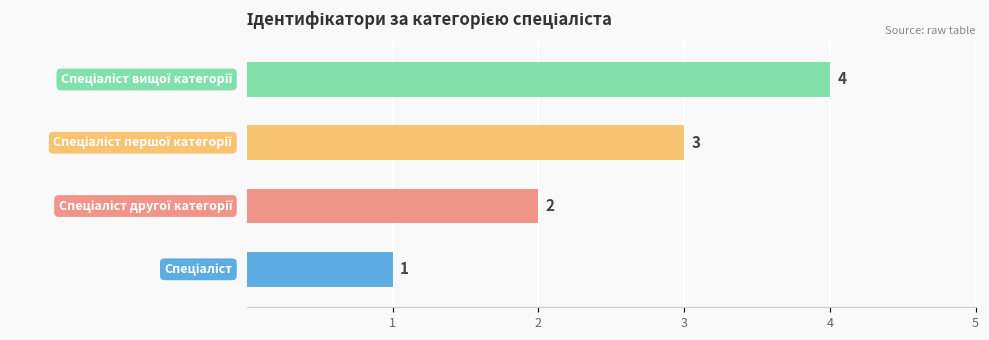

How many bars are there in total?

4